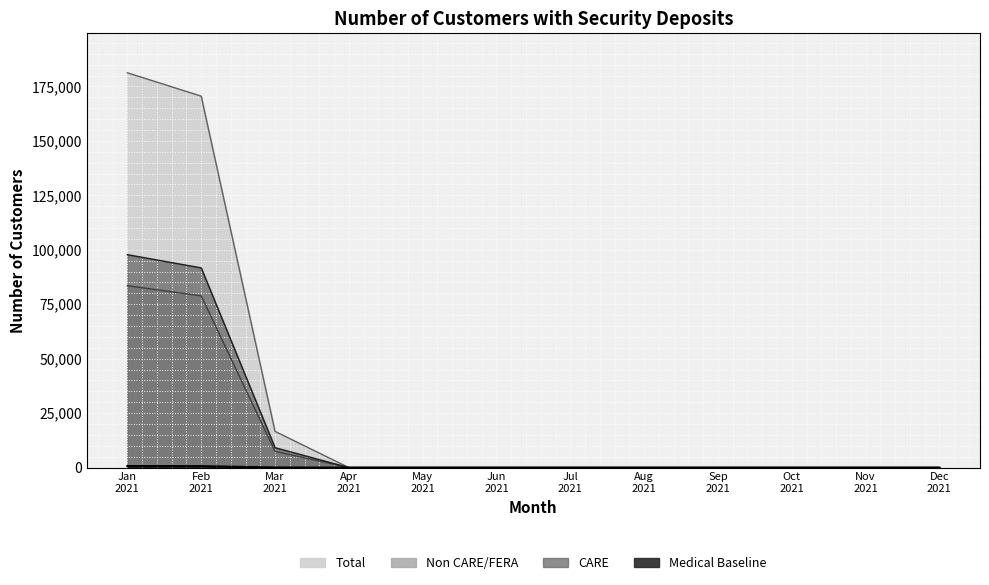

Read the Total value at Jan 2021.

181274